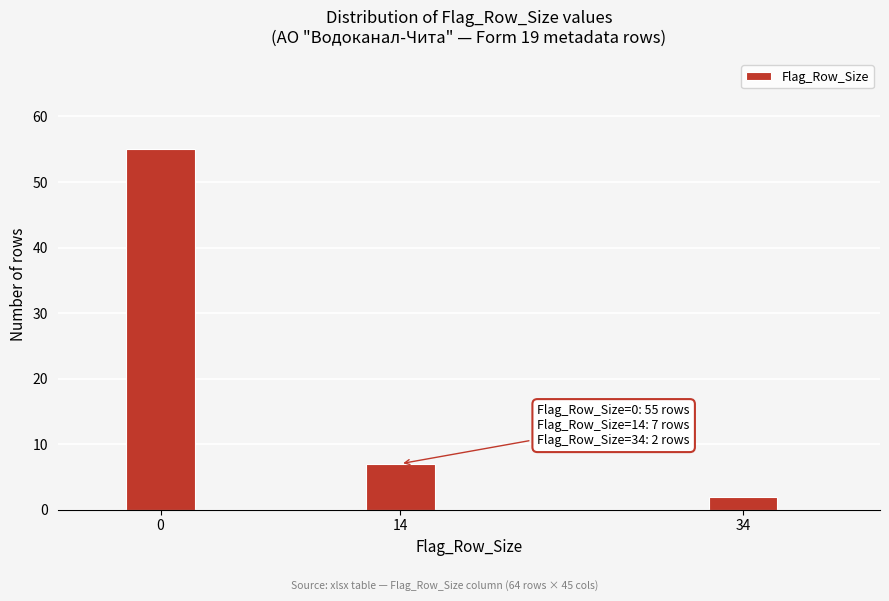

Reading right to left, extract all data points from this chart.

34=2	14=7	0=55